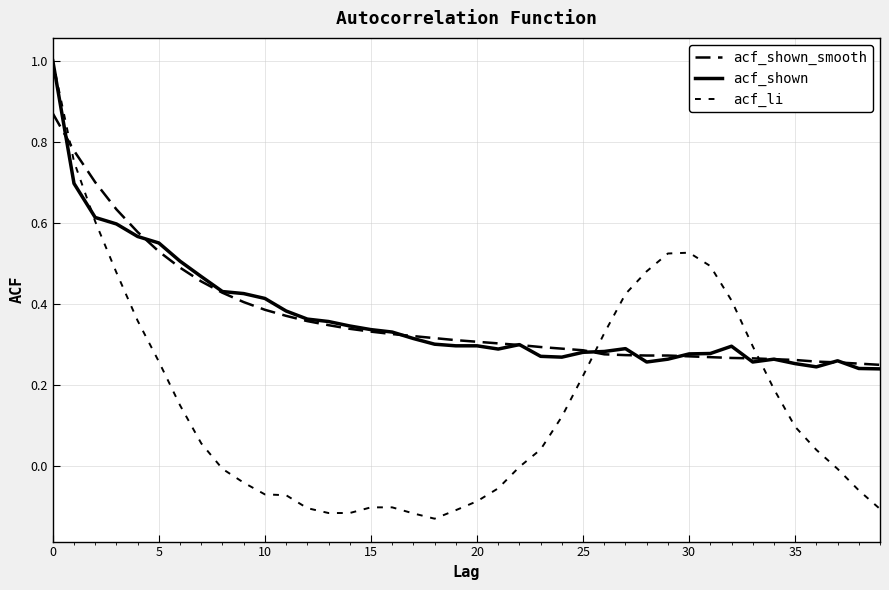

What is the label of the 17th point from the left?

16